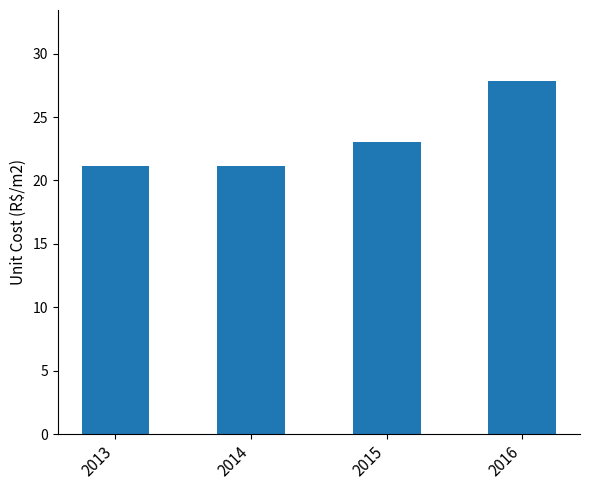

Is it true that the value at 2016 is 27.9?

True